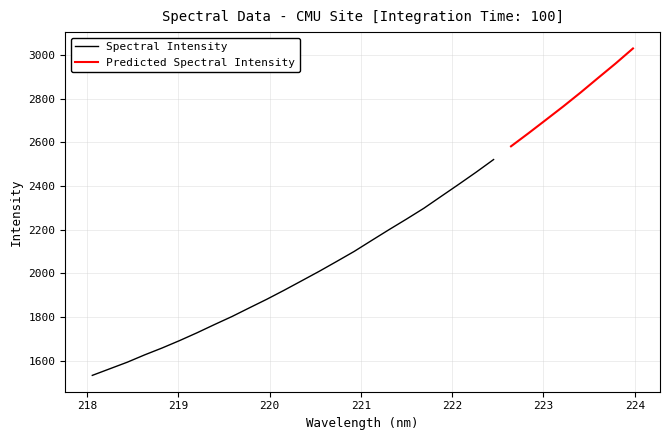

The chart shows a value of 1105.0 at 222.8355. True or false?

False